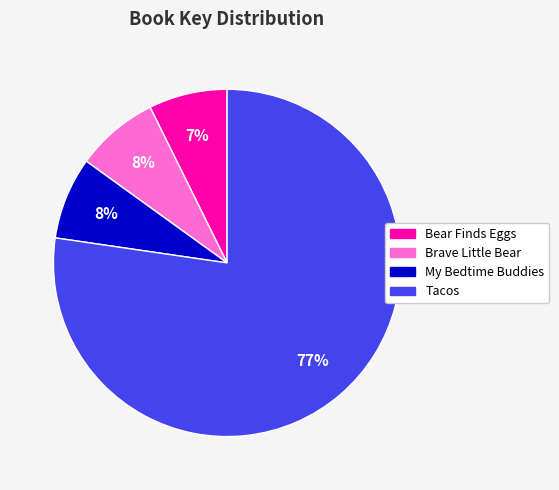

Count the number of slices in the pie.

4